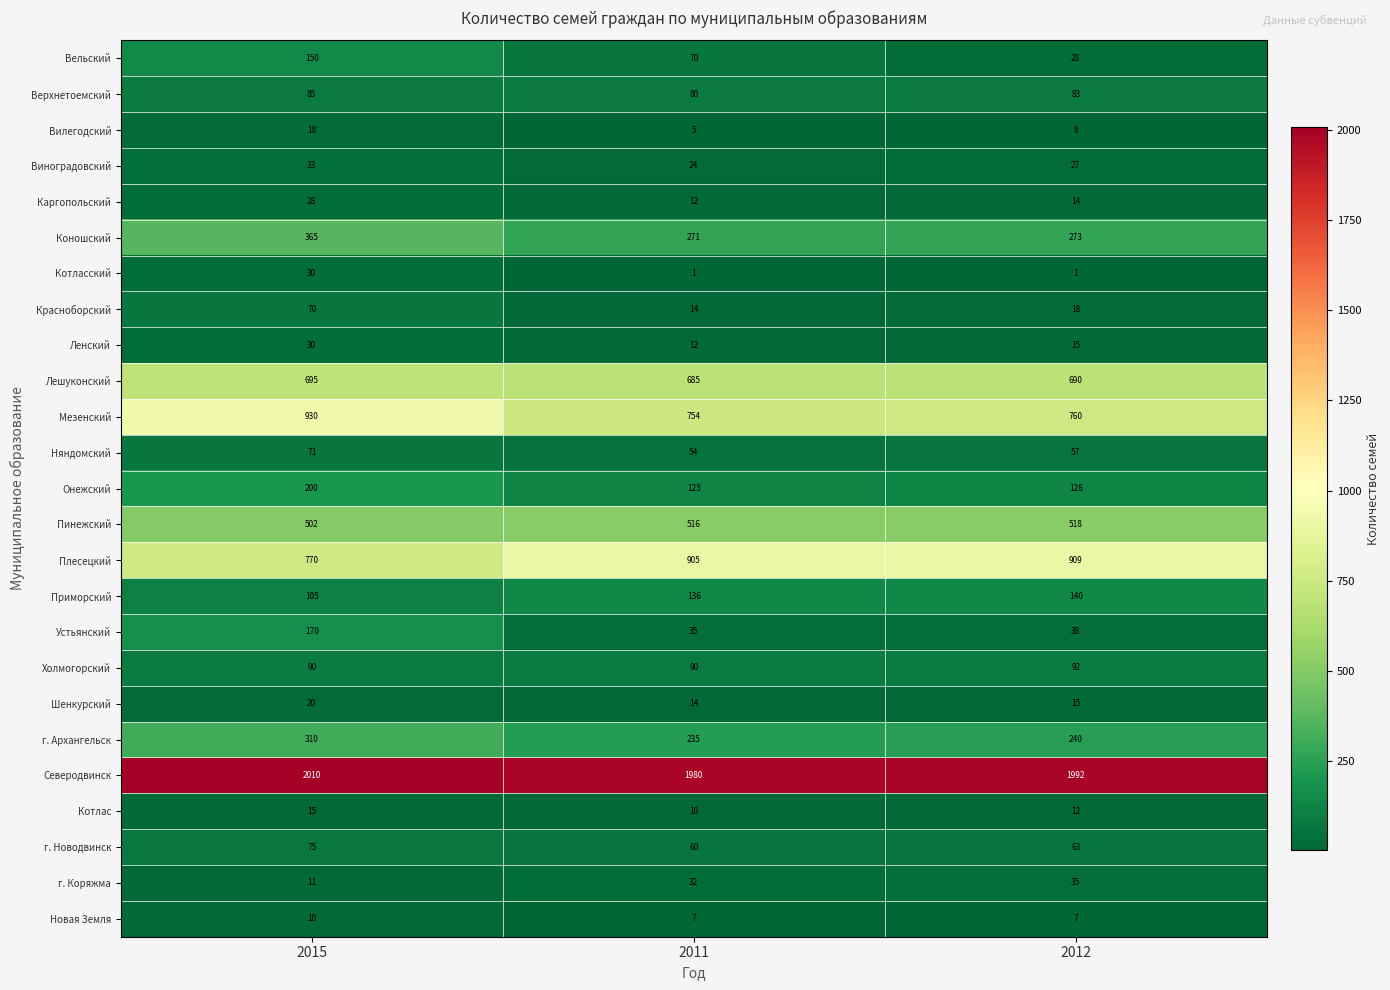

What is the average value of the Котлас series?

12